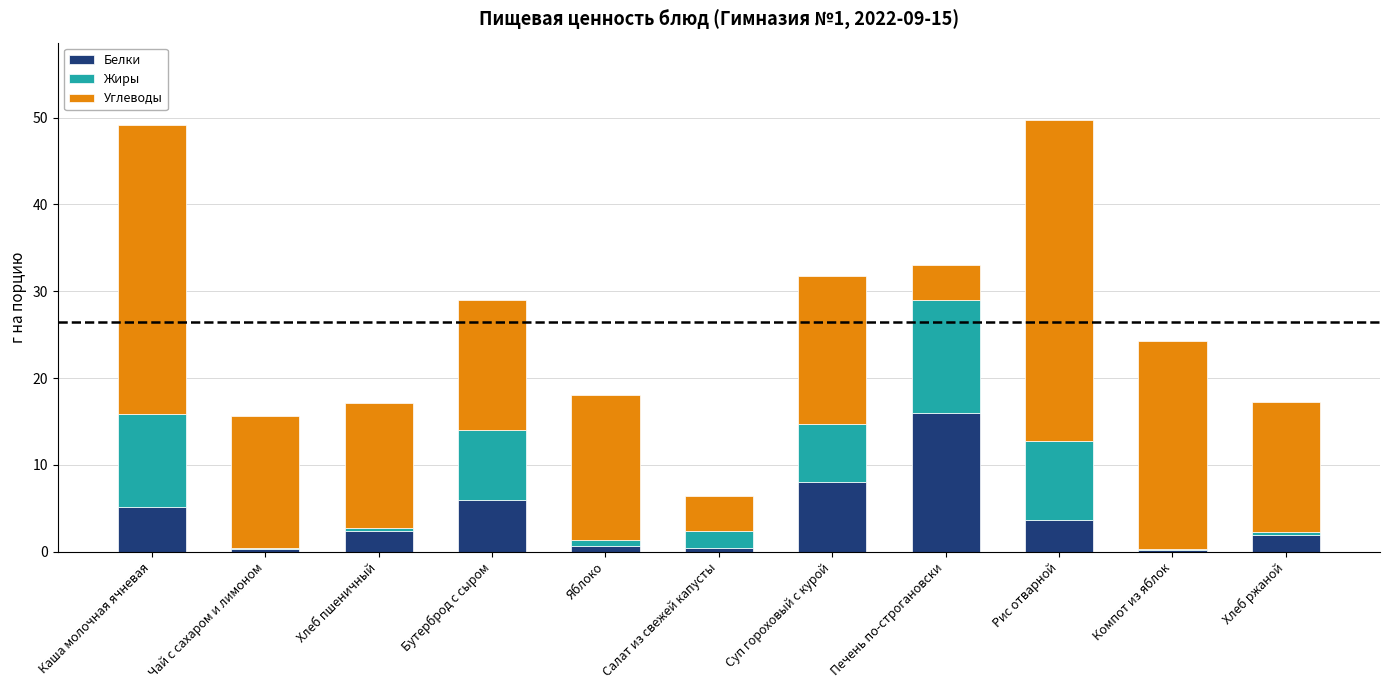

The Белки series shows 10.8 at Суп гороховый с курой. True or false?

False